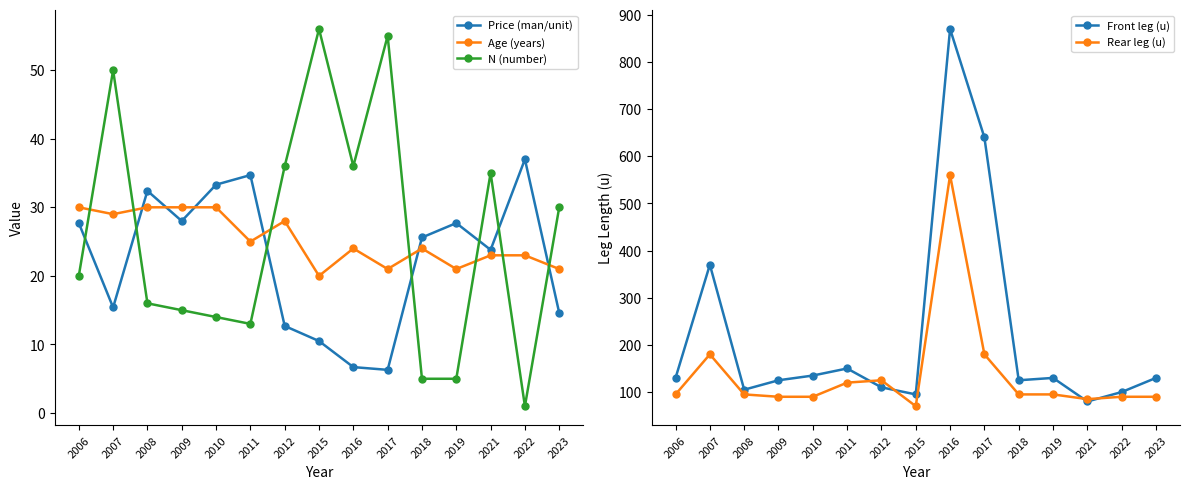

Where does the Front leg (u) series first go above 130?

2007